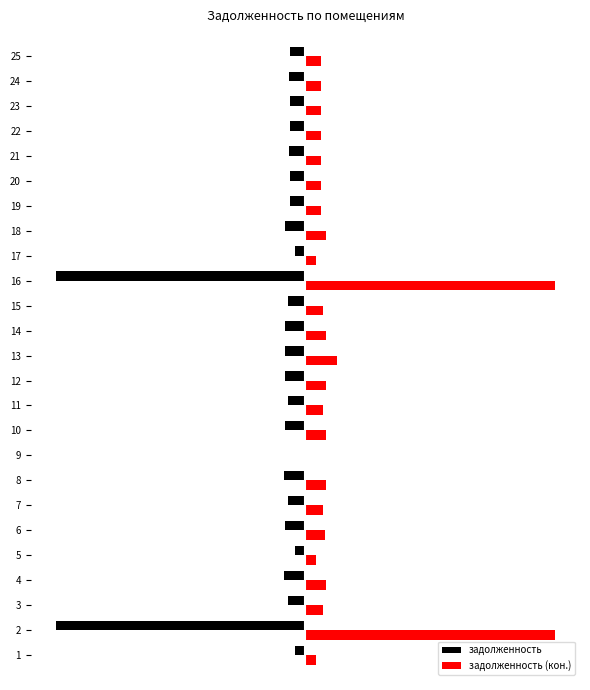

What is the maximum value for задолженность (кон.)?

5000.0